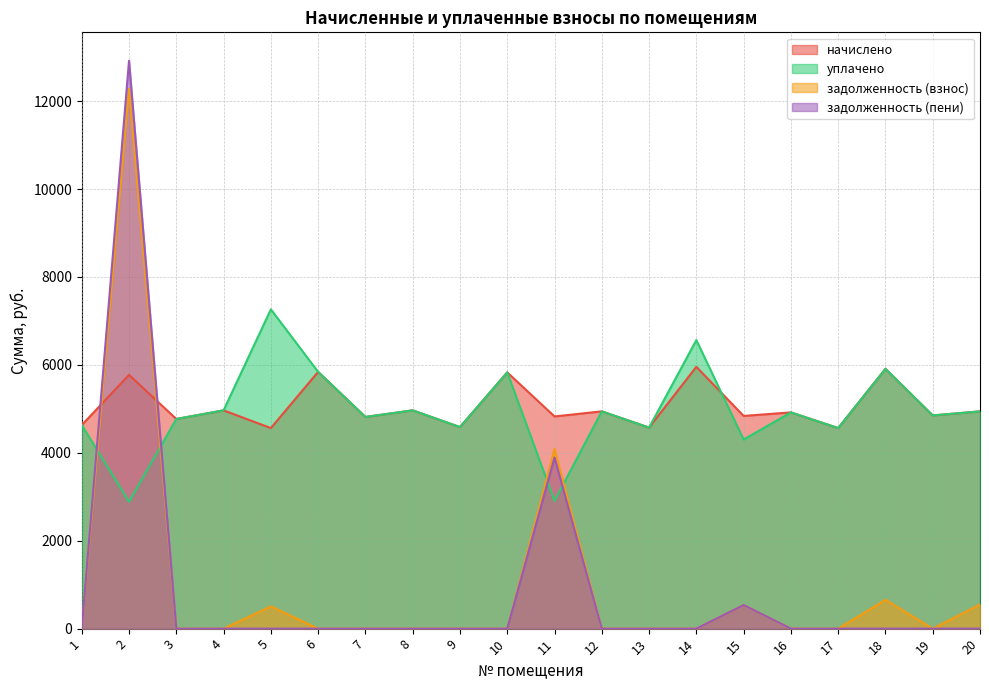

Reading right to left, transcribe all the data shown in this chart.

начислено: 20=4942.1	19=4849.9	18=5909.8	17=4561.9	16=4919.0	15=4838.4	14=5955.8	13=4573.4	12=4942.1	11=4826.9	10=5829.1	9=4585.0	8=4965.1	7=4815.4	6=5840.6	5=4561.9	4=4965.1	3=4769.3	2=5771.5	1=4631.0
уплачено: 20=4942.1	19=4849.9	18=5909.8	17=4561.9	16=4919.0	15=4300.8	14=6564.0	13=4573.4	12=4942.1	11=2905.4	10=5829.1	9=4585.0	8=4965.1	7=4815.4	6=5840.6	5=7263.4	4=4965.1	3=4769.3	2=2885.8	1=4631.0
задолженность (взнос): 20=549.1	19=0.0	18=656.6	17=0.0	16=0.0	15=537.6	14=0.0	13=0.0	12=0.0	11=4088.0	10=0.0	9=0.0	8=0.0	7=0.0	6=0.0	5=506.9	4=0.0	3=0.0	2=12277.2	1=0.0
задолженность (пени): 20=0.0	19=0.0	18=0.0	17=0.0	16=0.0	15=537.6	14=0.0	13=0.0	12=0.0	11=3892.3	10=0.0	9=0.0	8=0.0	7=0.0	6=0.0	5=0.0	4=0.0	3=0.0	2=12918.4	1=0.0